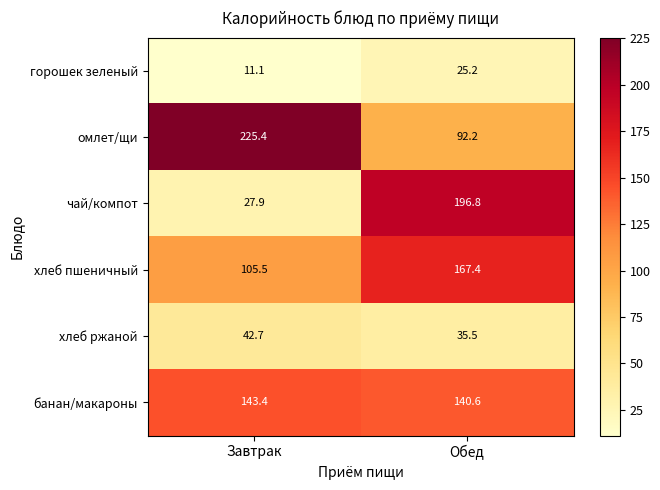

At which category is the sum across all series the highest?

Обед